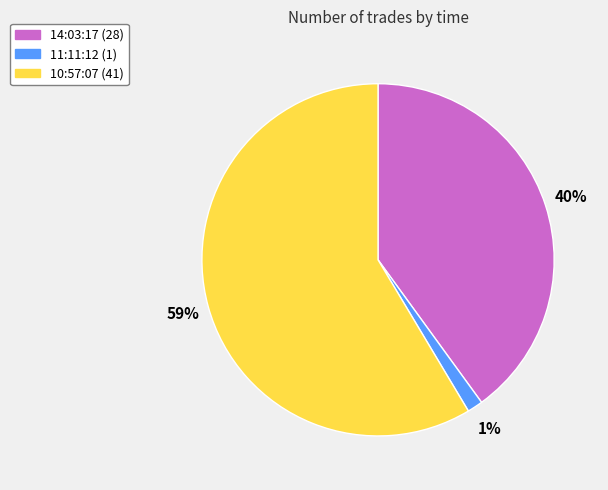

Count the number of slices in the pie.

3